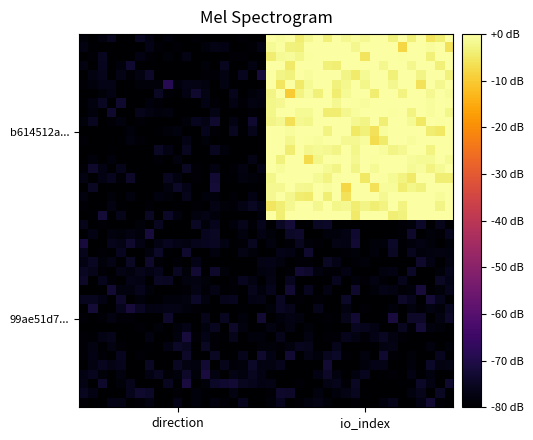

How many distinct data groups are displayed?

40